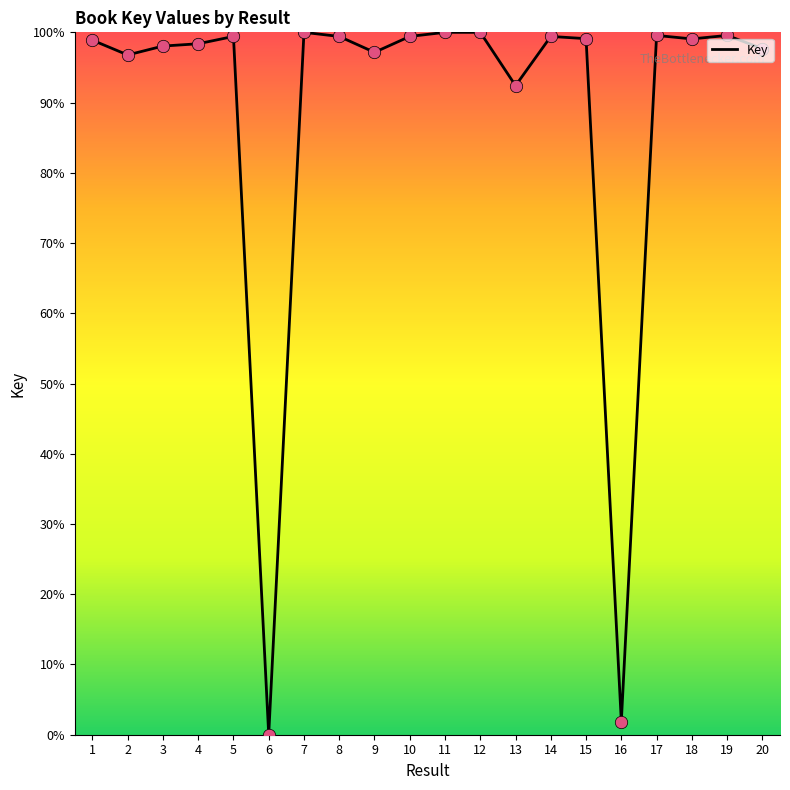

Between 13 and 5, which is larger?

5